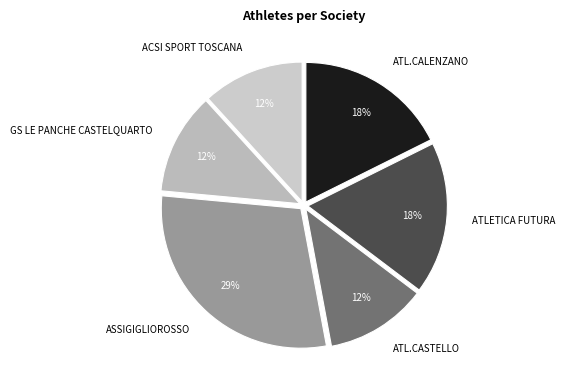

How many segments does this pie chart have?

6